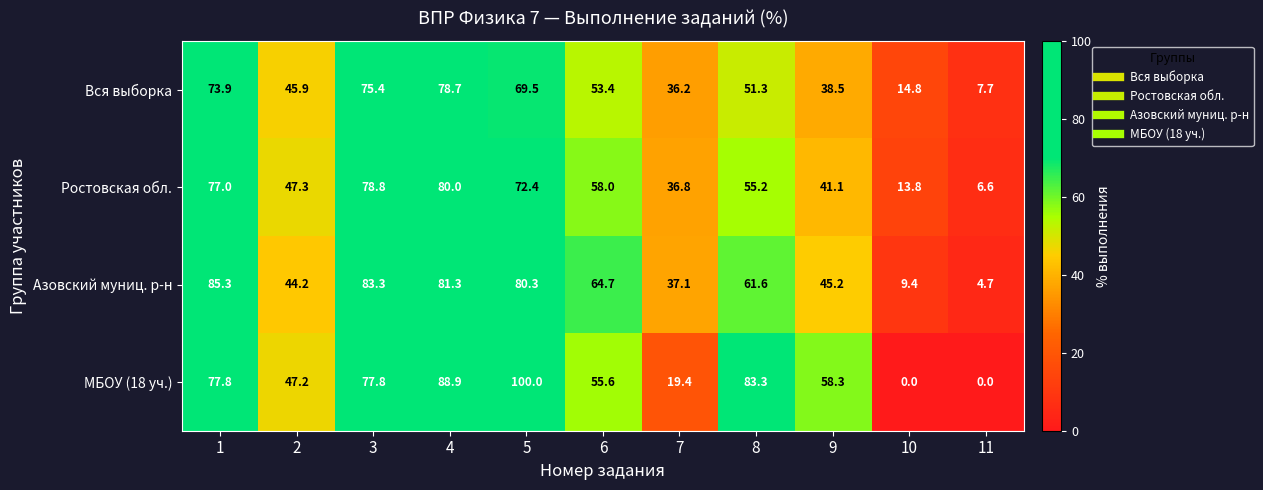

What is the difference between the Азовский муниц. р-н values at 9 and 2?

1.0